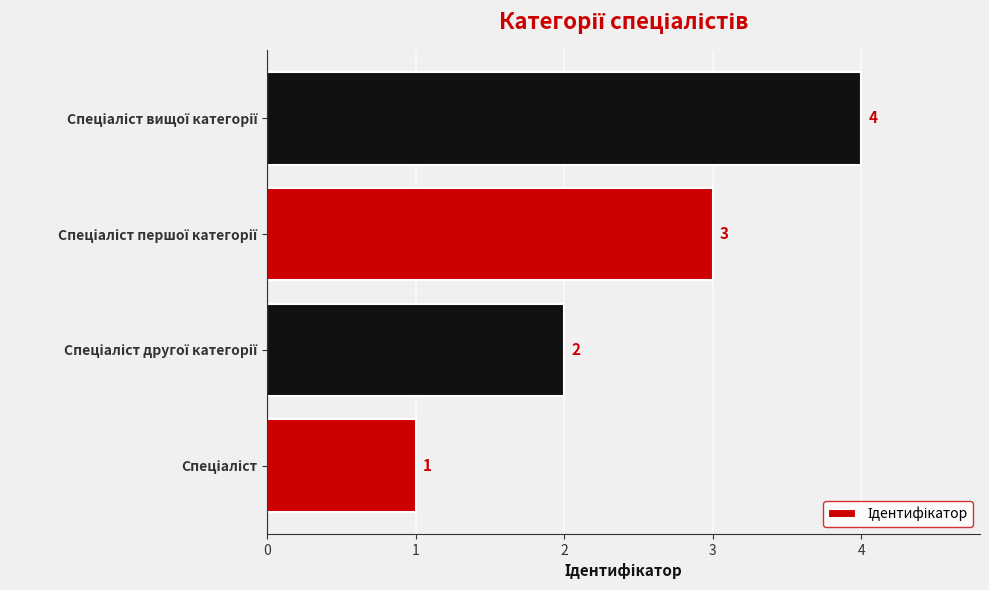

What is the difference between the maximum and minimum values?

3